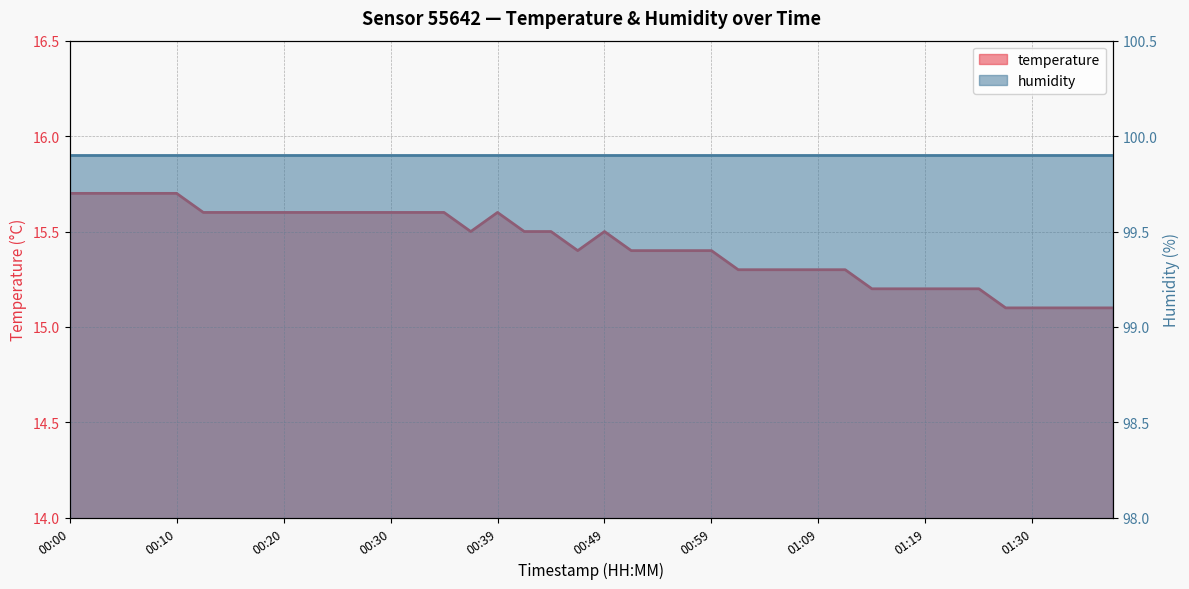

The chart shows a value of 15.1 at 01:30. True or false?

True